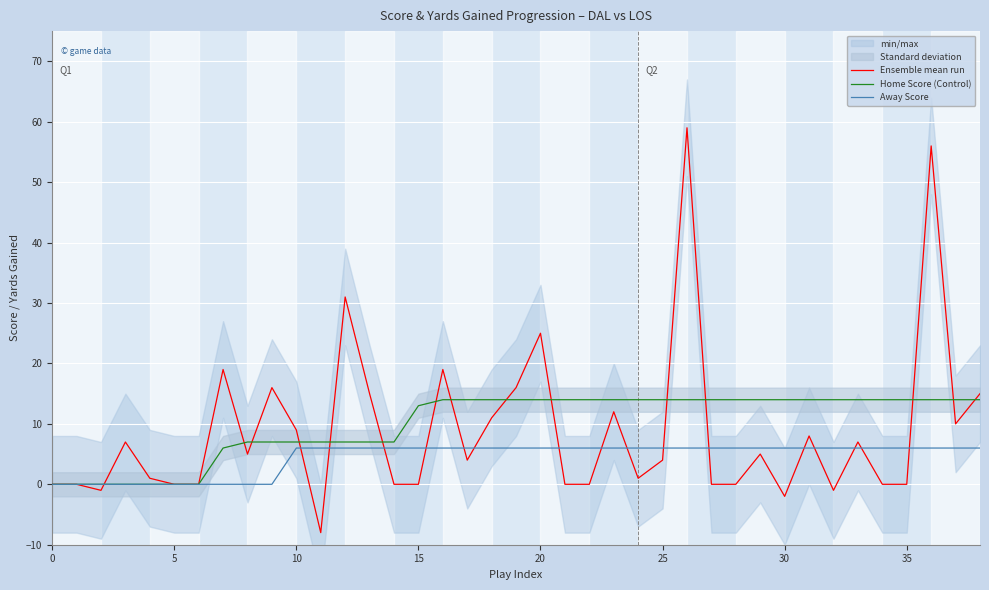

Which category has the highest value across all series?

26